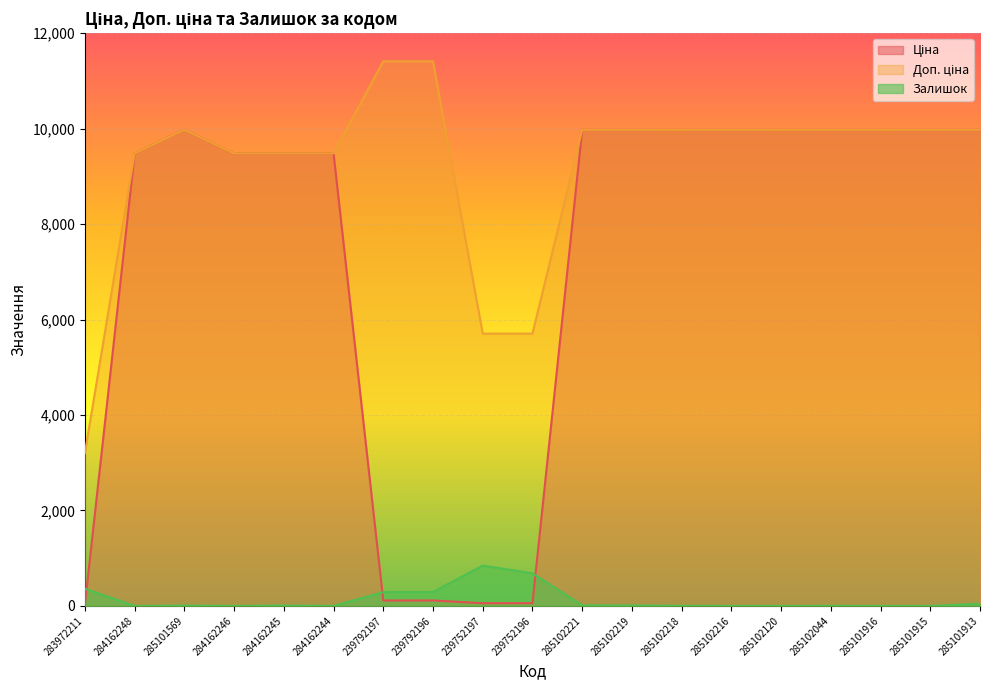

Is the value of Залишок at 285102120 greater than the value of Ціна at 239792196?

No